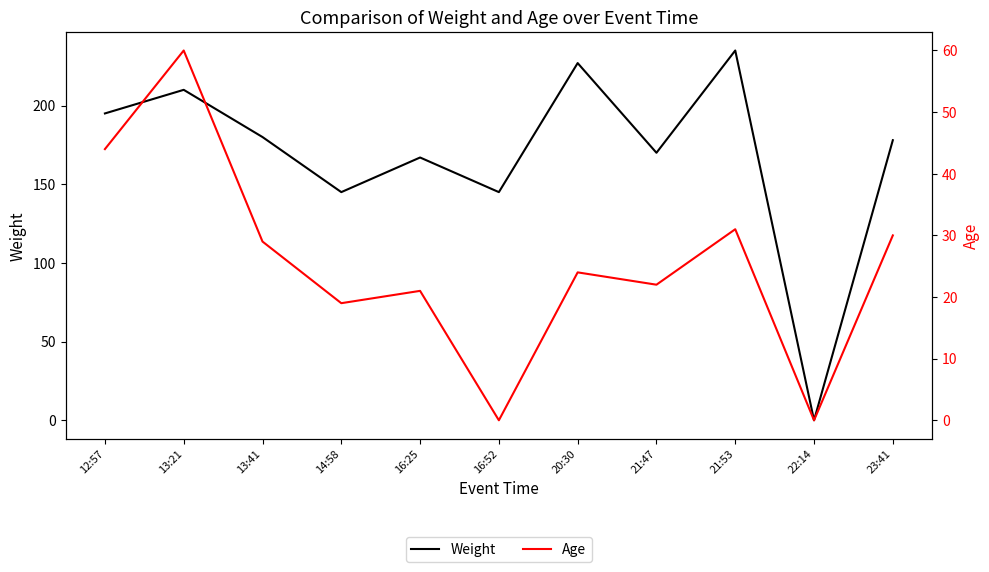

How many interior local peaks does the Age series have?

4